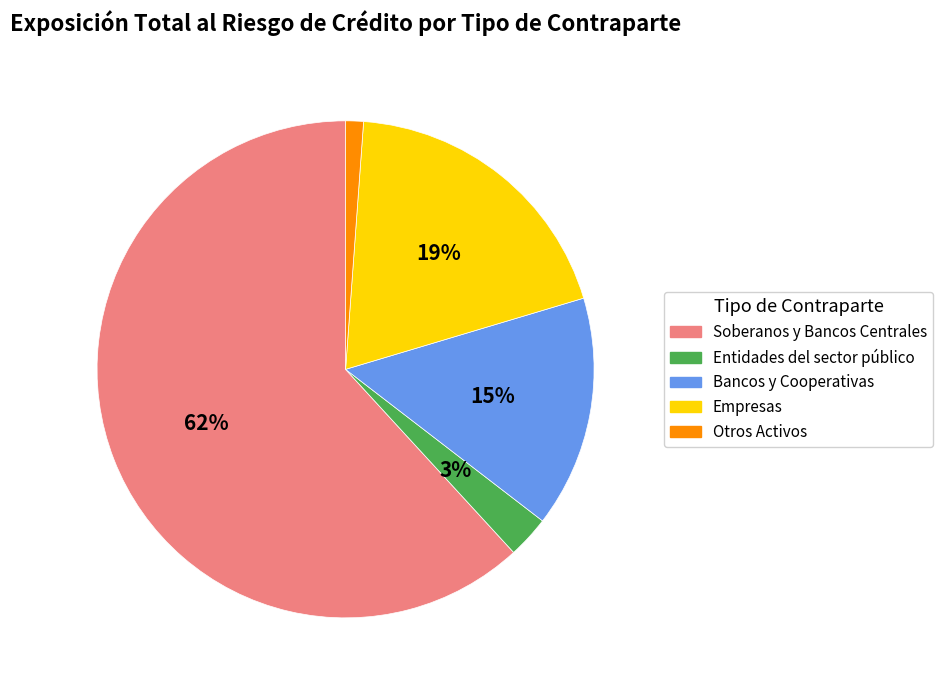

The Soberanos y Bancos Centrales slice represents 68% of the pie. True or false?

False